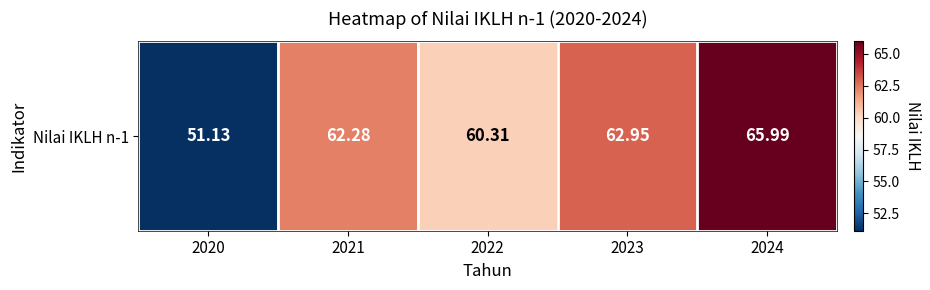

How many data points are less than 62?

2